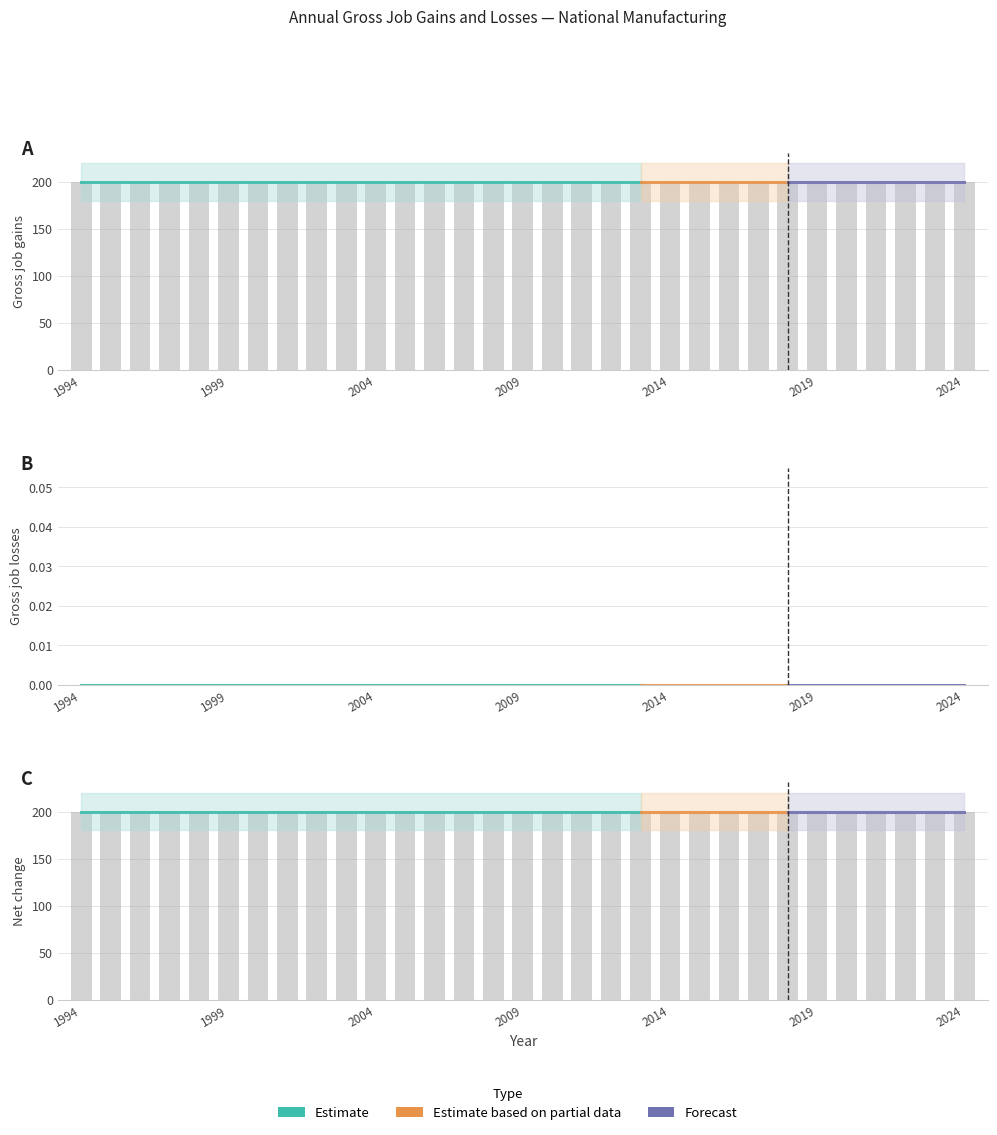

Are the bars grouped side by side (vs. stacked)?

Yes